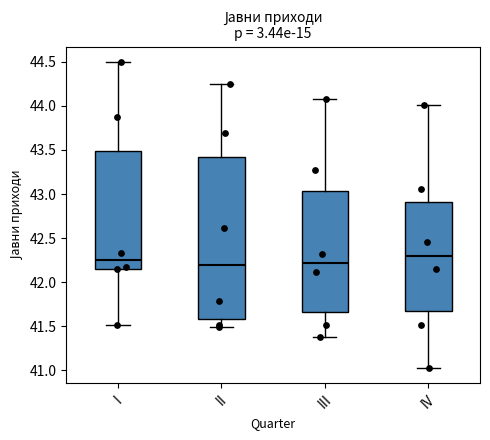

Where does the median line of the box for I sit on the y-axis? The values are not printed on the chart, so give them approximately, as read against the axis.

42.25